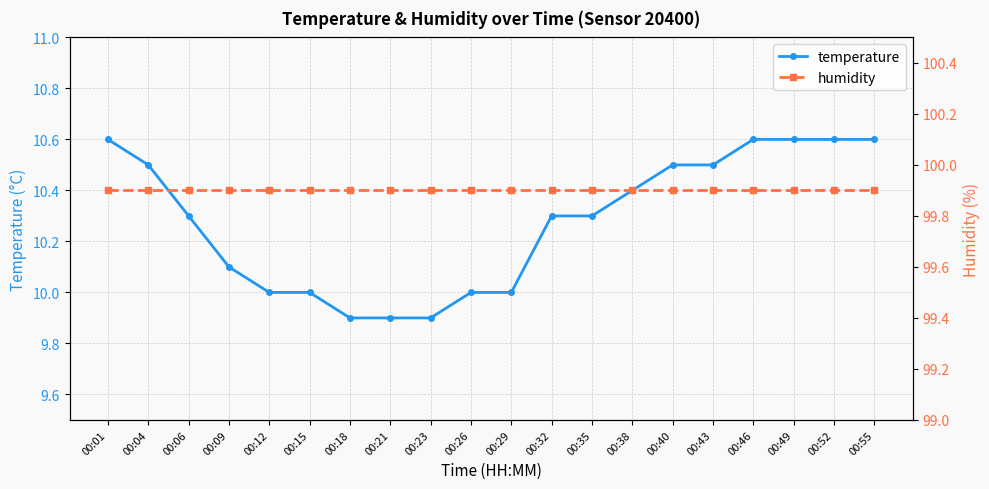

Is it true that temperature equals 2.5 at 00:43?

False